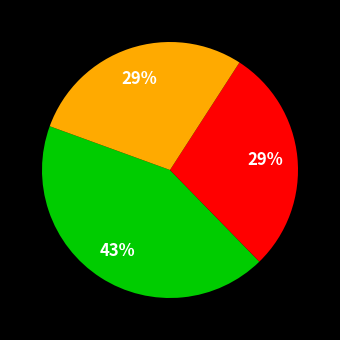

To the nearest percent, what is the difference between the largest and smallest slice percentages?

14%